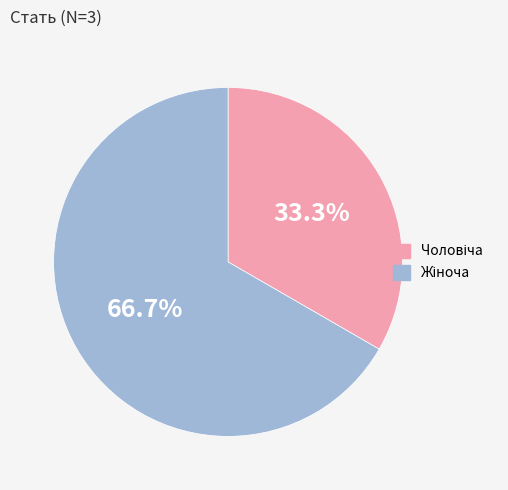

Is there a majority slice in this chart?

Yes